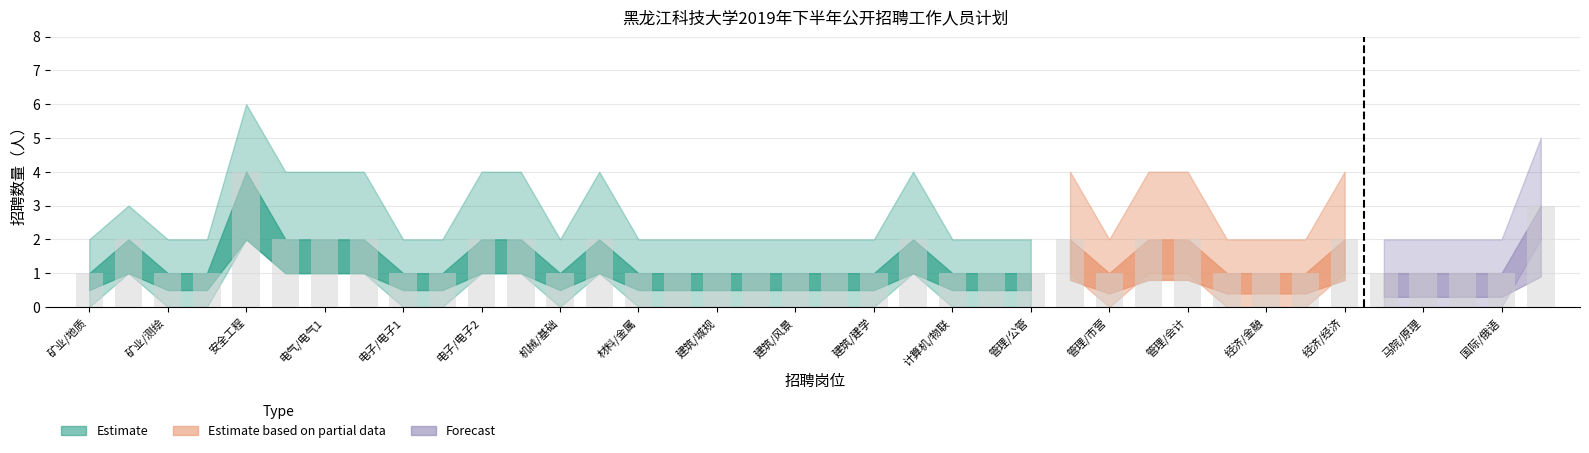

What is the difference between the maximum and minimum values?

3